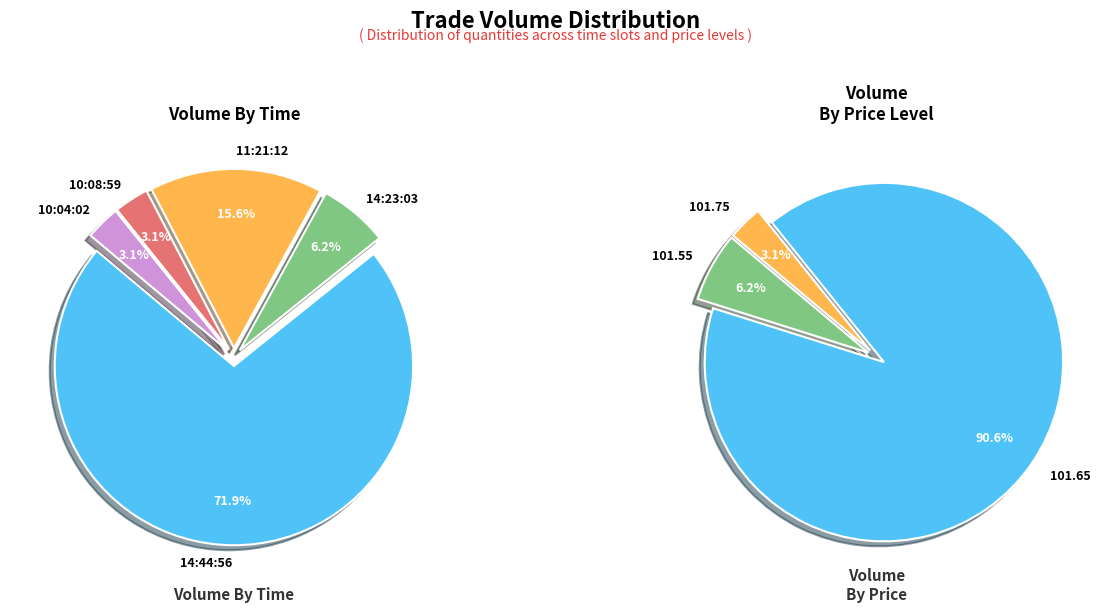

What percentage is the 14:44:56 slice, to the nearest percent?

72%